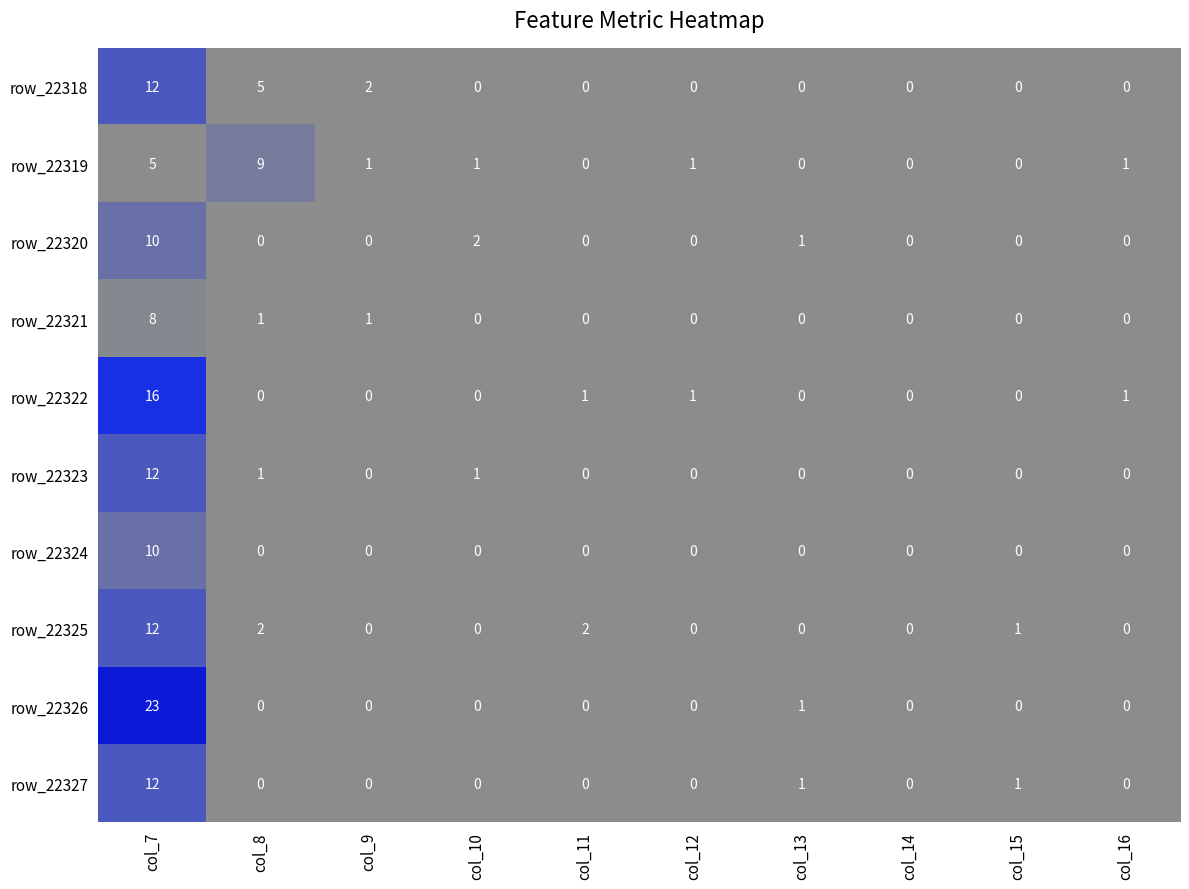

Which series has the widest spread of values?

row_22326